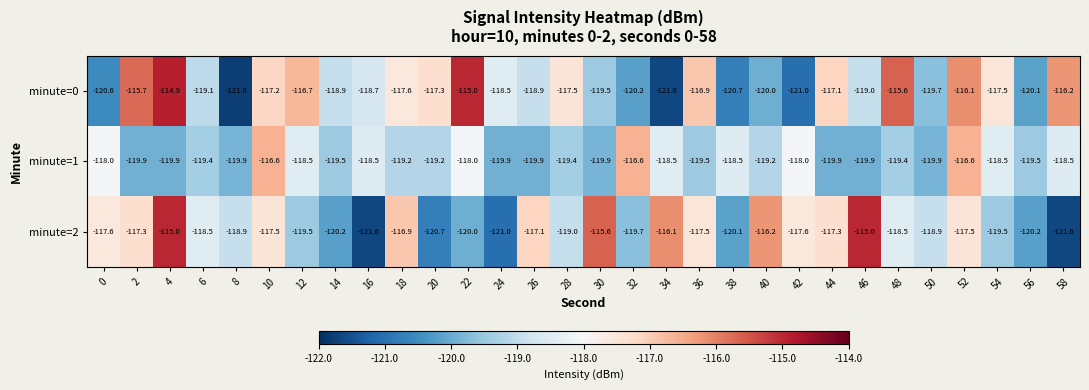

What is the minimum value shown in the chart?

-121.8